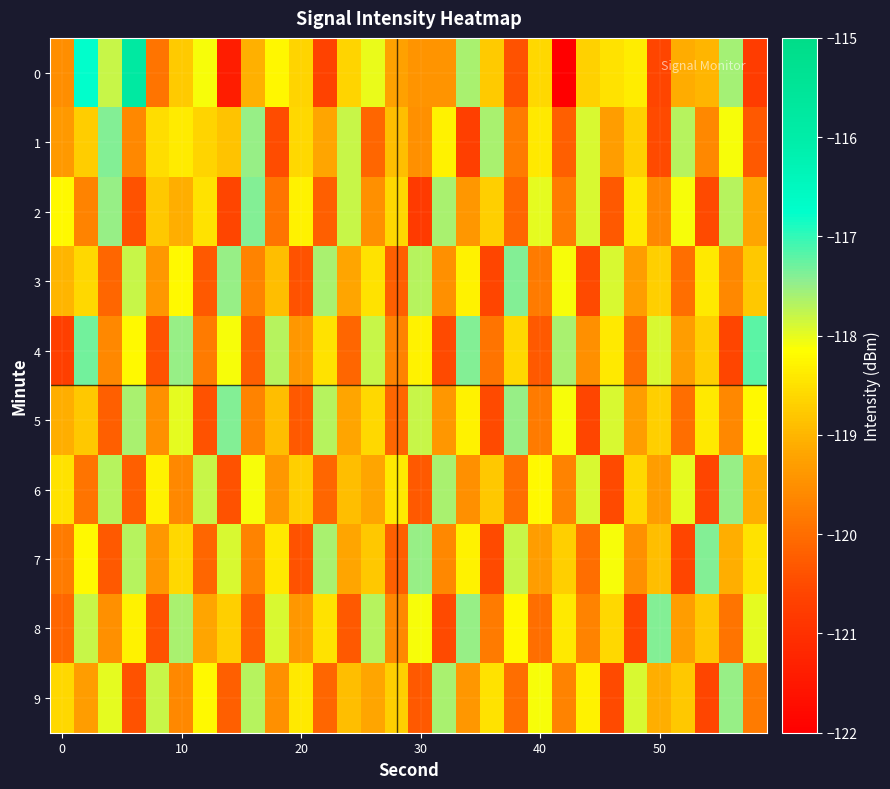

How many data points does each series have?

30